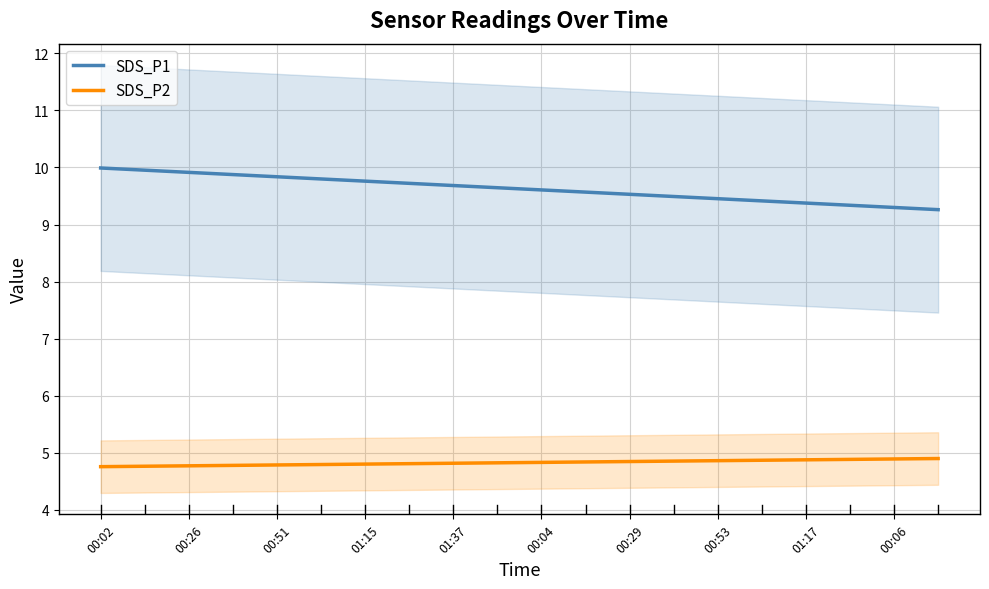

What is the spread (max minus min) of values at 11?

4.7